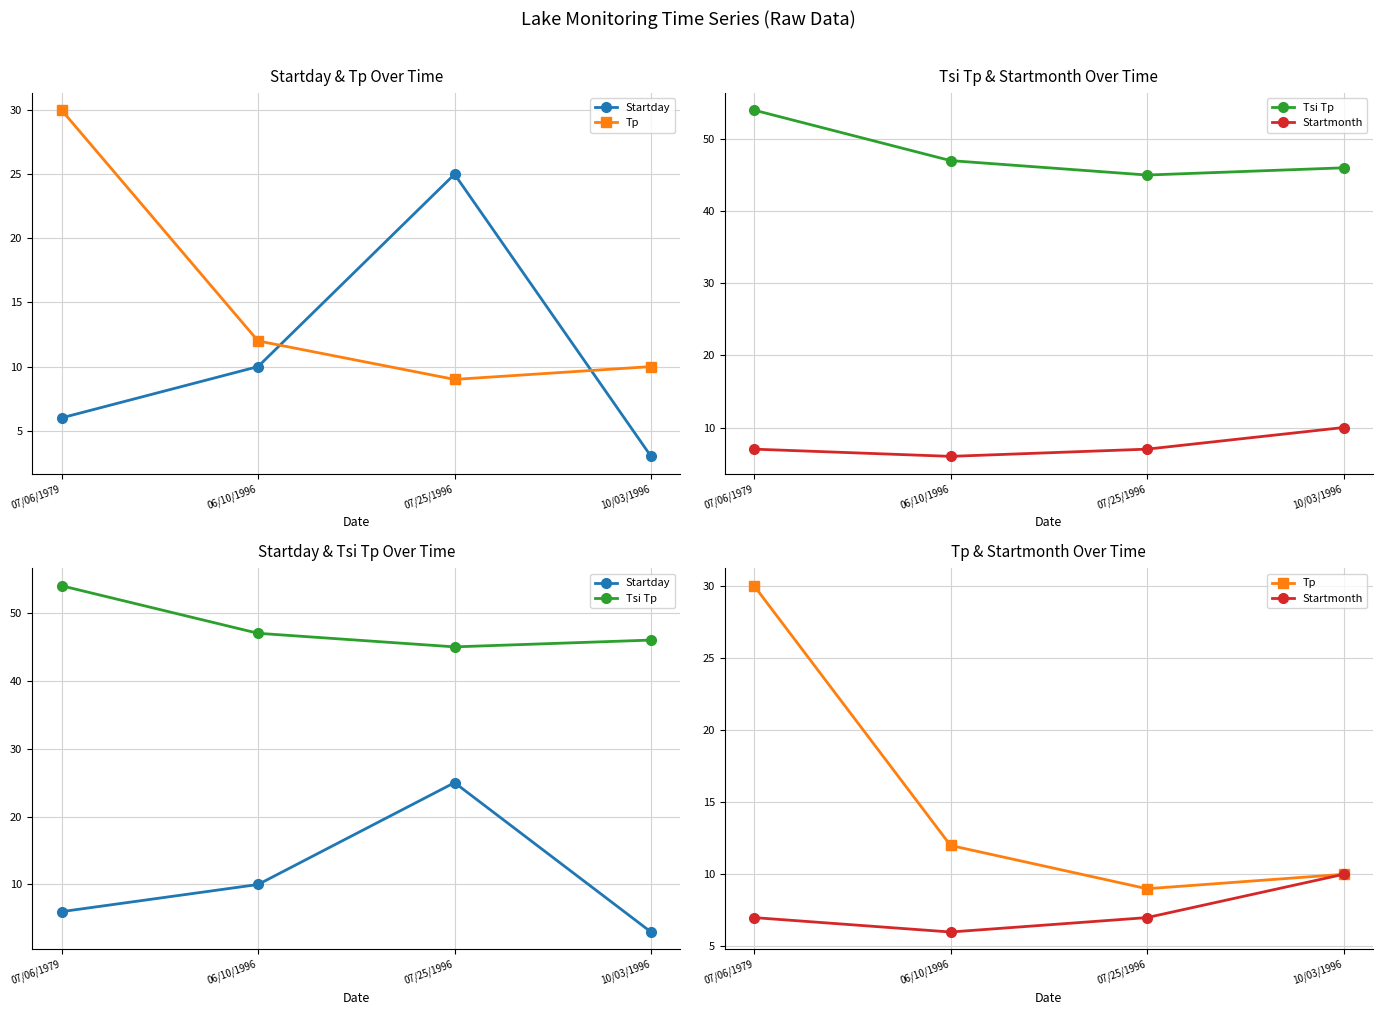

How many lines are shown in the chart?

4